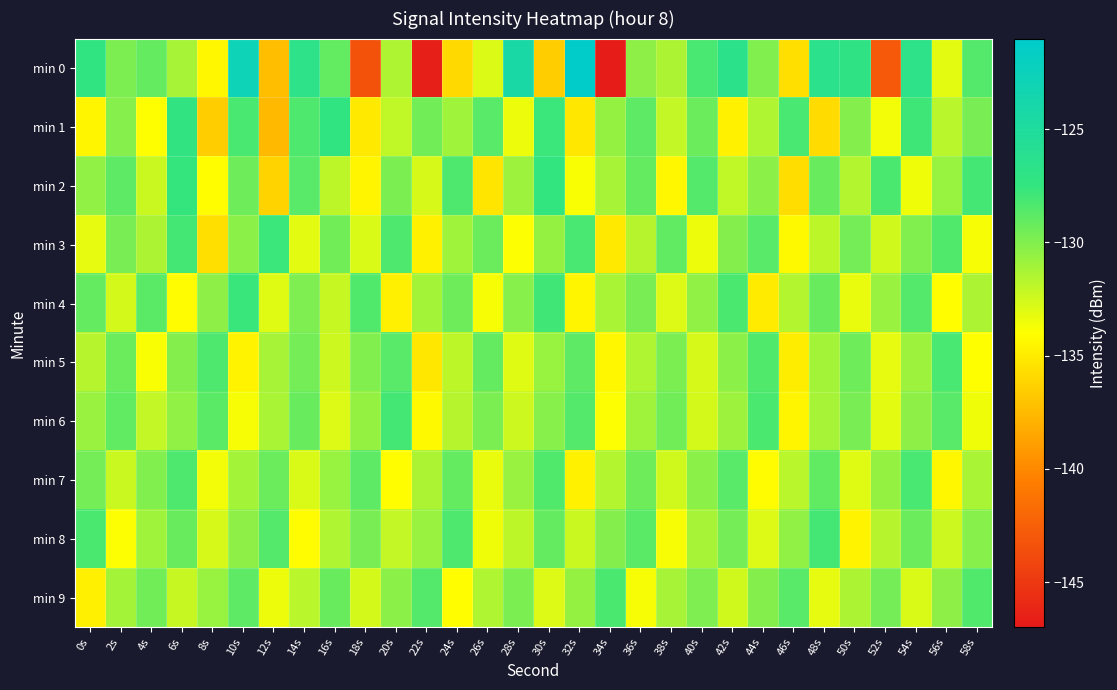

Which series changed the most between 12s and 48s?

min 0